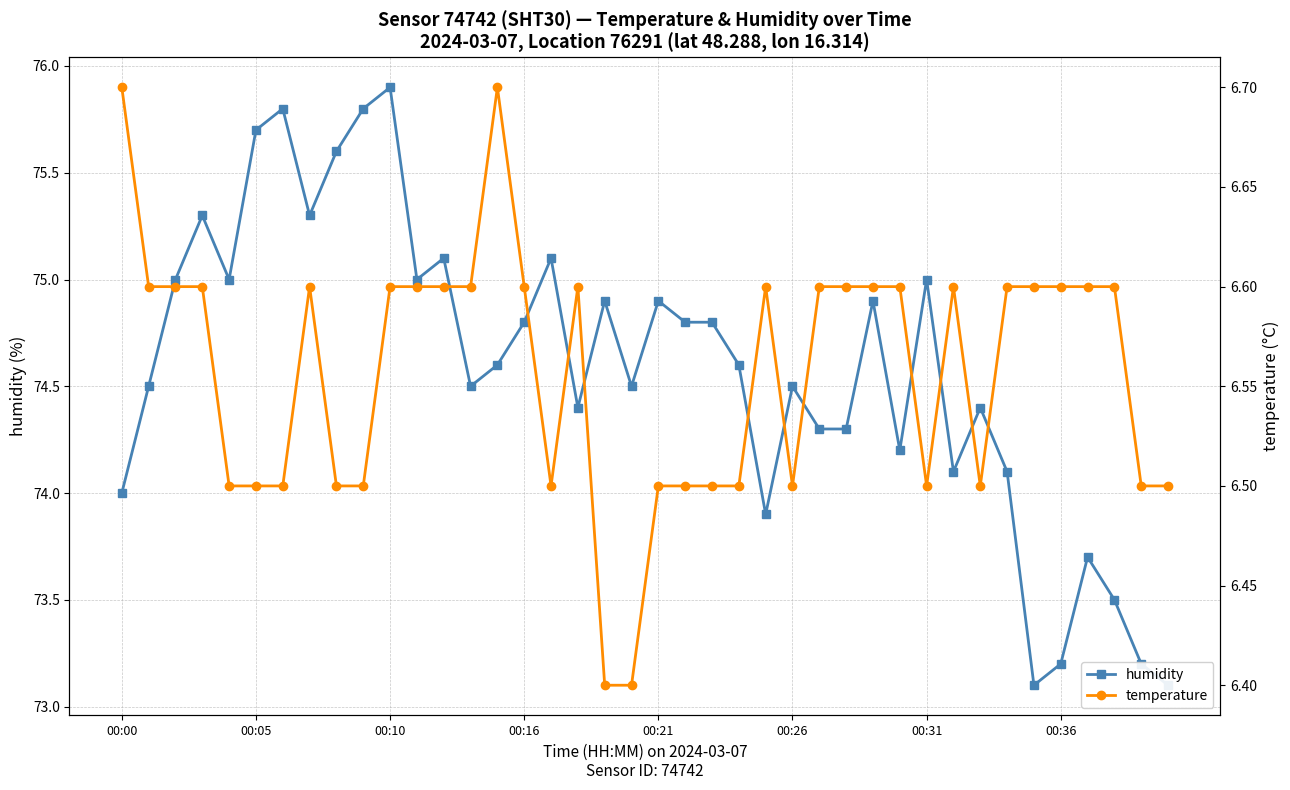

Which series has the widest spread of values?

humidity